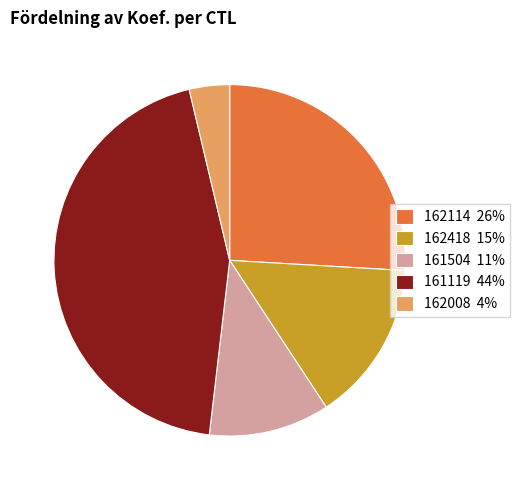

What is the ratio of the value at 161119 to the value at 161504?

4.0